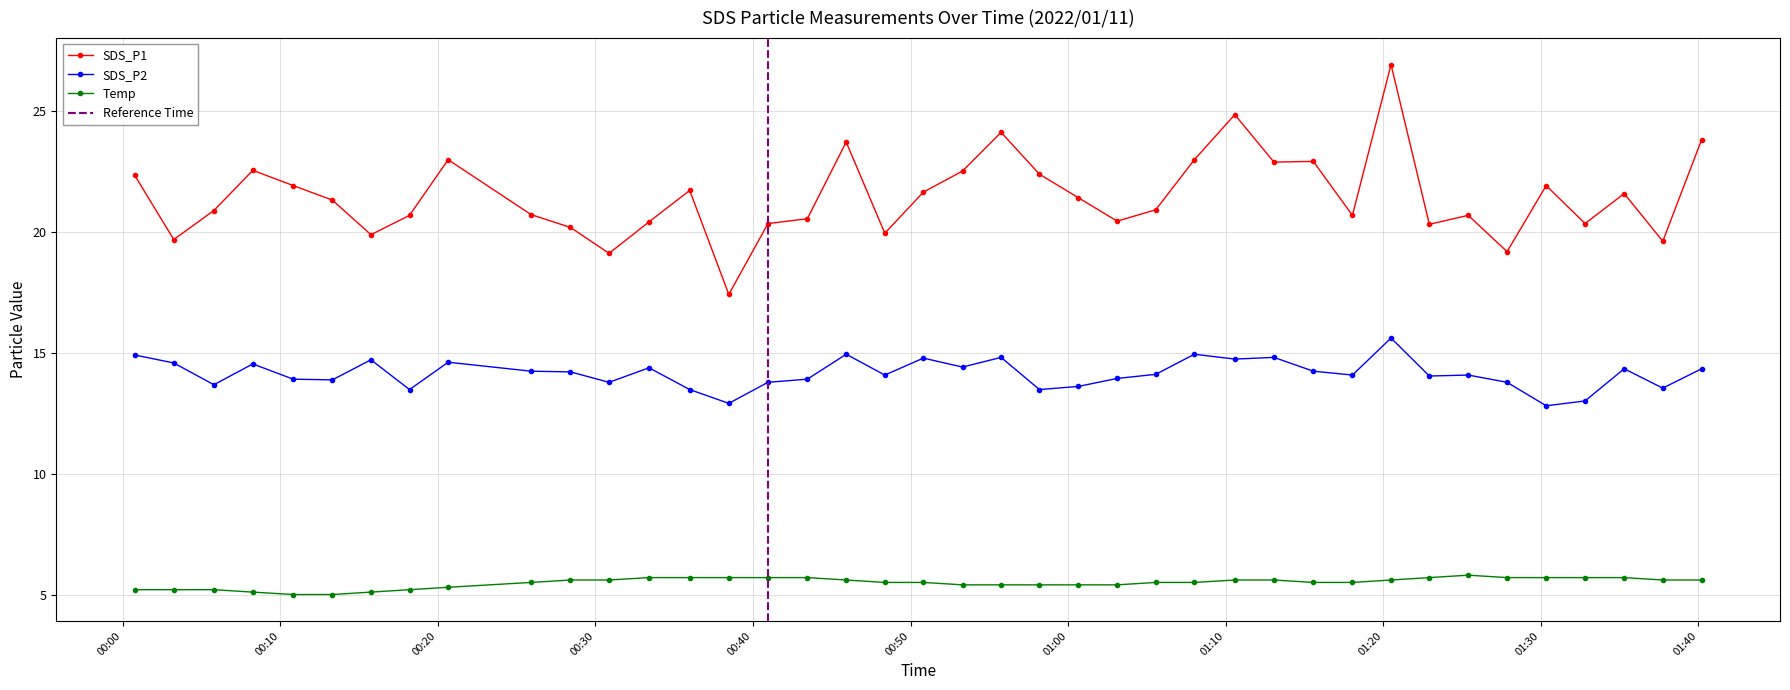

What is the maximum value for SDS_P1?

26.9